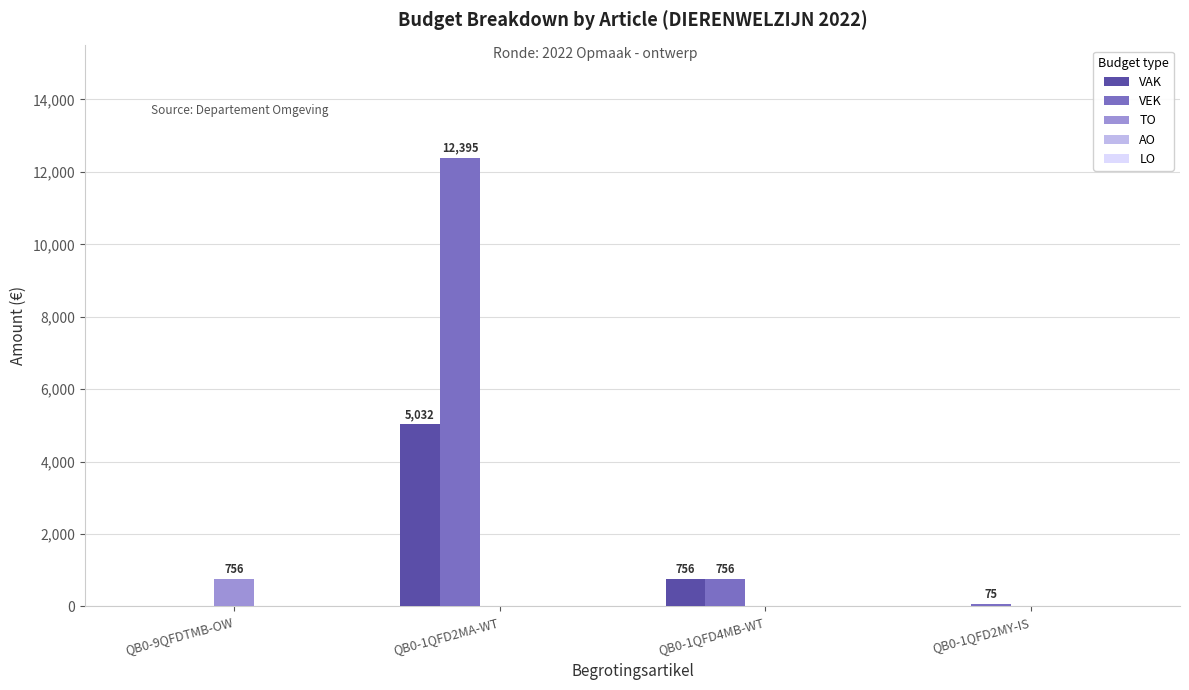

What is the maximum value shown in the chart?

12395